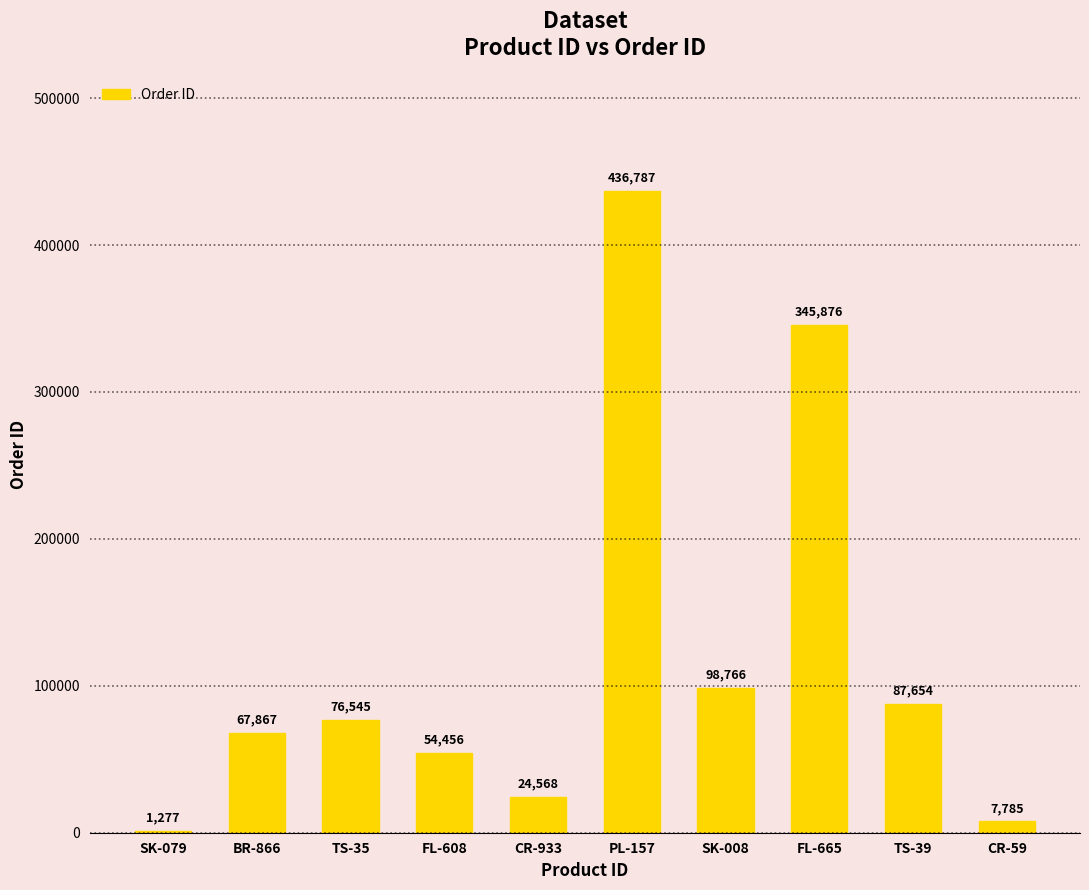

The chart shows a value of 54456 at FL-608. True or false?

True